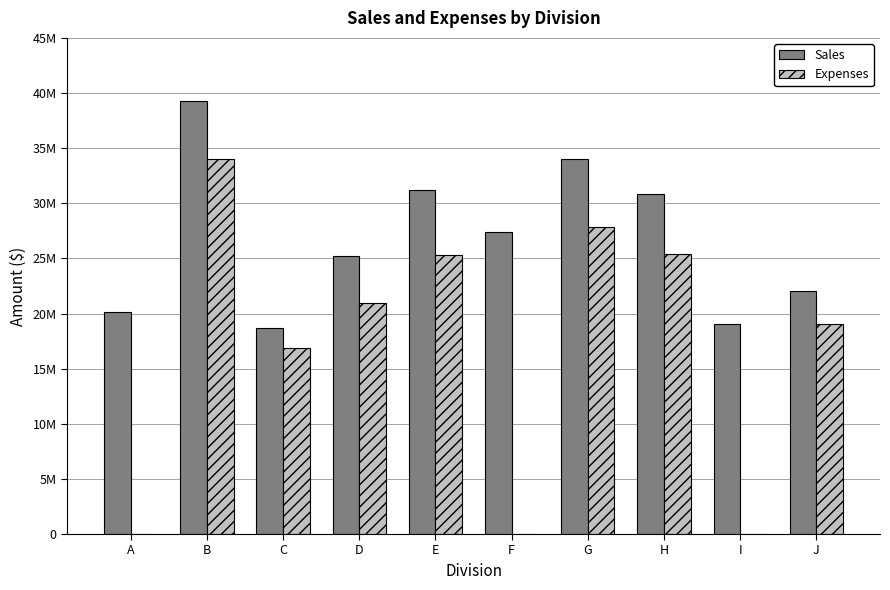

What are all the series names shown in the legend?

Sales, Expenses